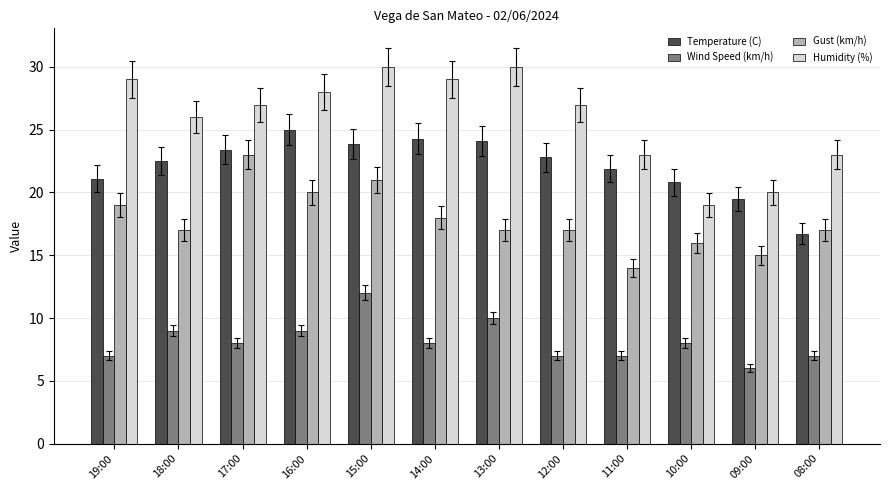

At how many categories does at least one series exceed 8?

12